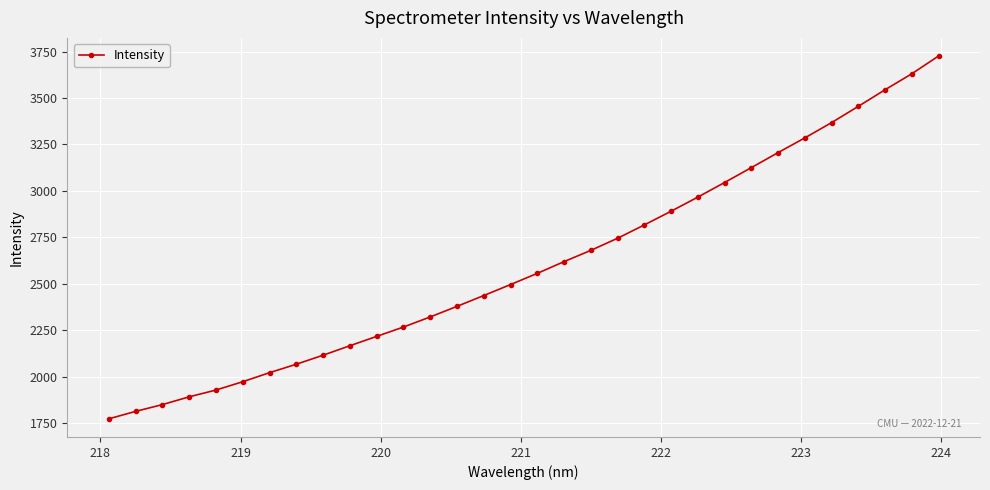

What is the smallest value displayed?

1772.2